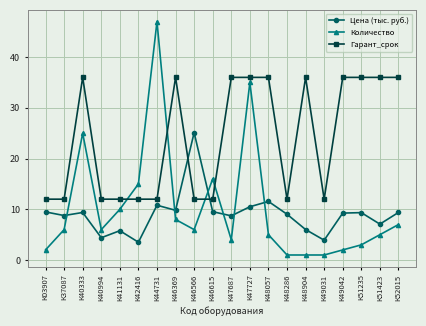

At which category is the sum across all series the highest?

К47727